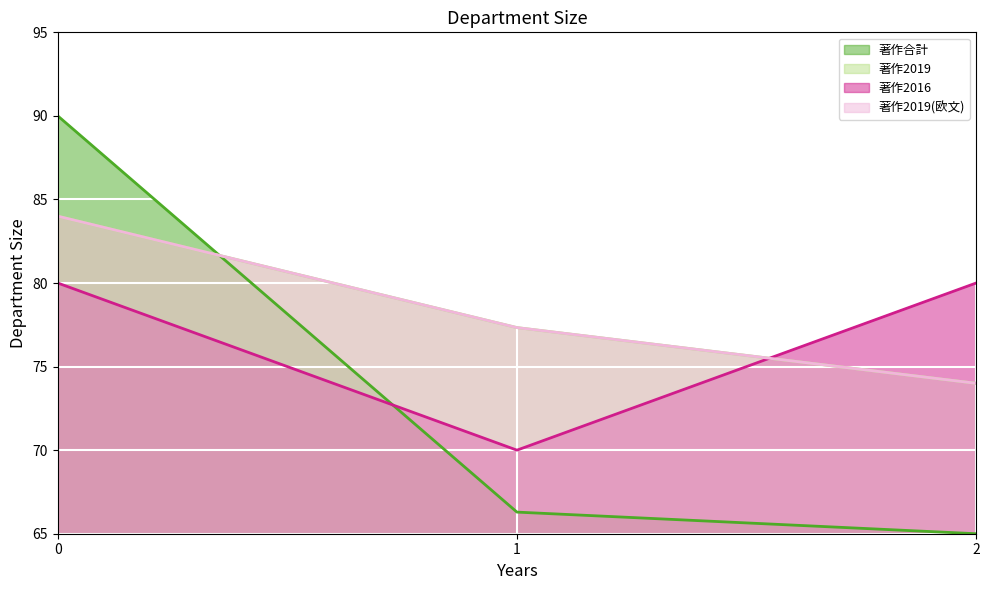

How many values in the 著作2016 series are below 80?

1